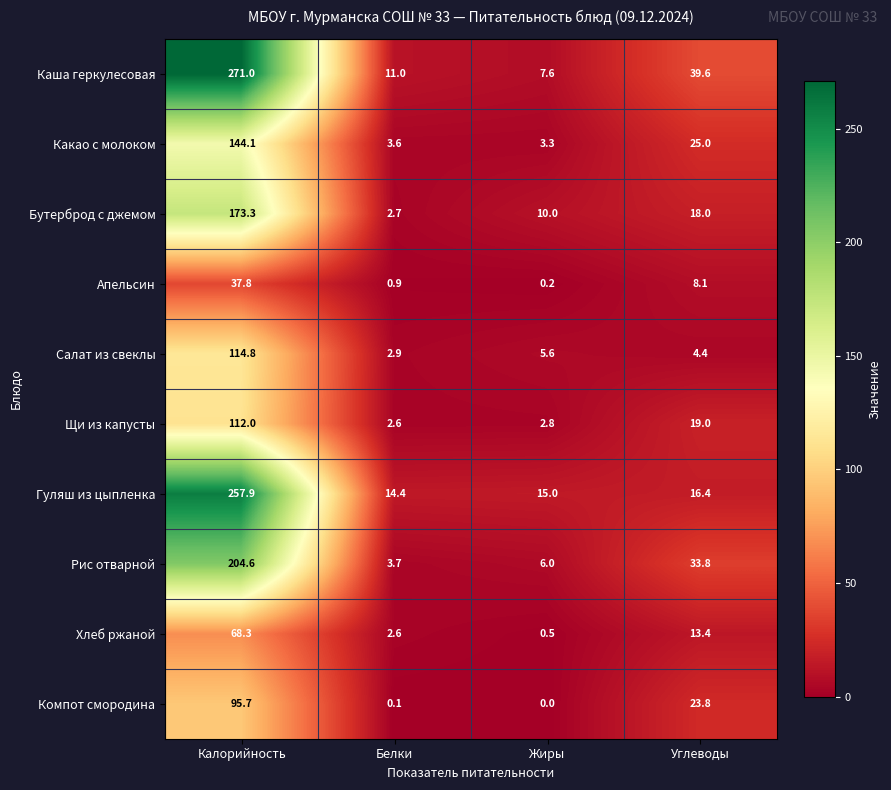

Rank the series by their maximum value, from lowest to highest.

Апельсин, Хлеб ржаной, Компот смородина, Щи из капусты, Салат из свеклы, Какао с молоком, Бутерброд с джемом, Рис отварной, Гуляш из цыпленка, Каша геркулесовая